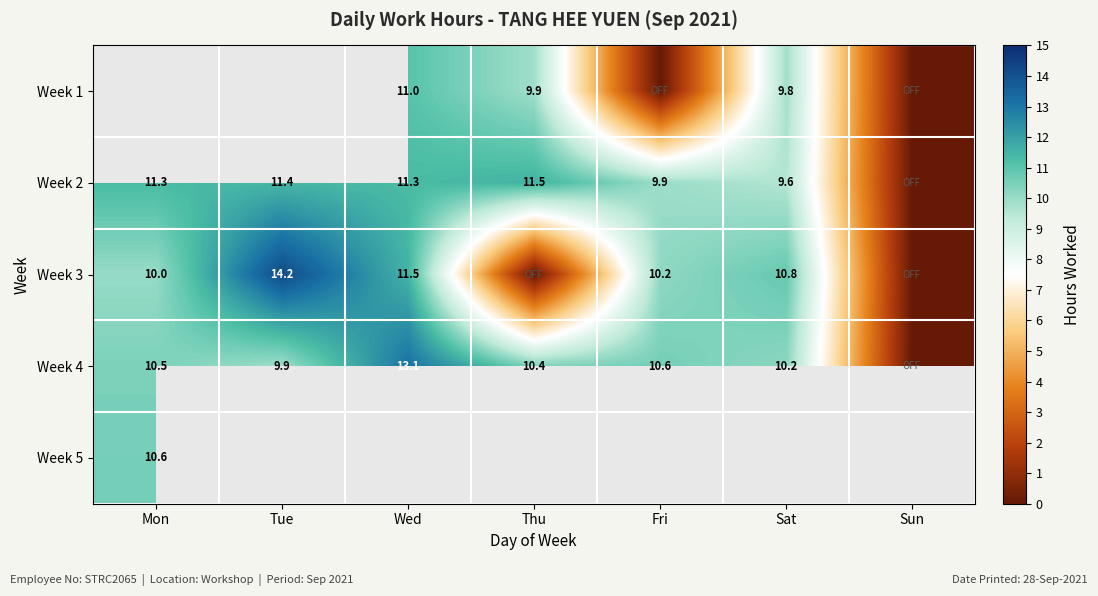

What is the difference between the Week 3 values at Mon and Sun?

10.0